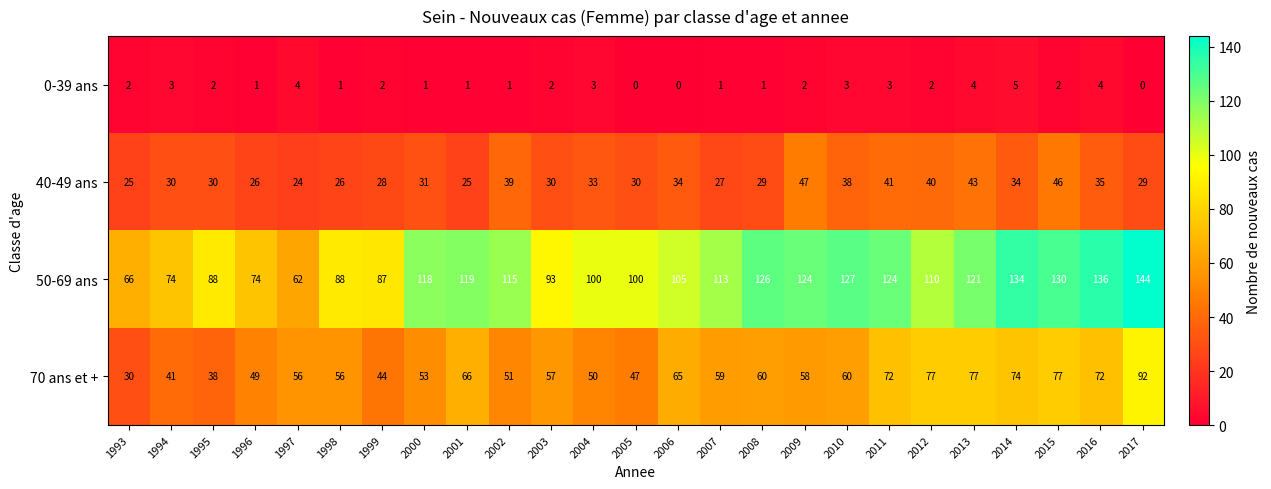

Which series has the widest spread of values?

50-69 ans